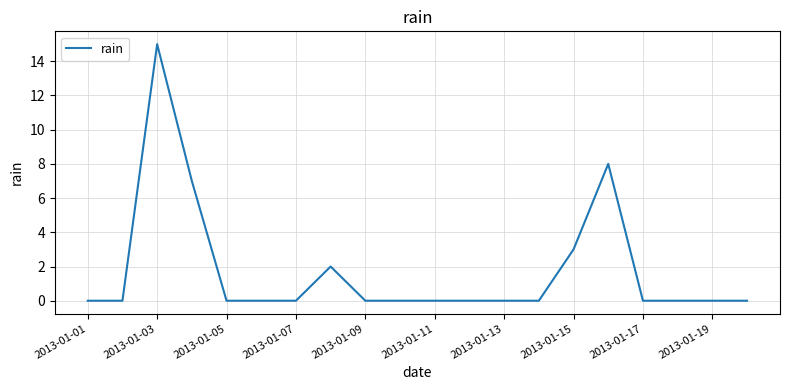

What is the greatest value displayed?

15